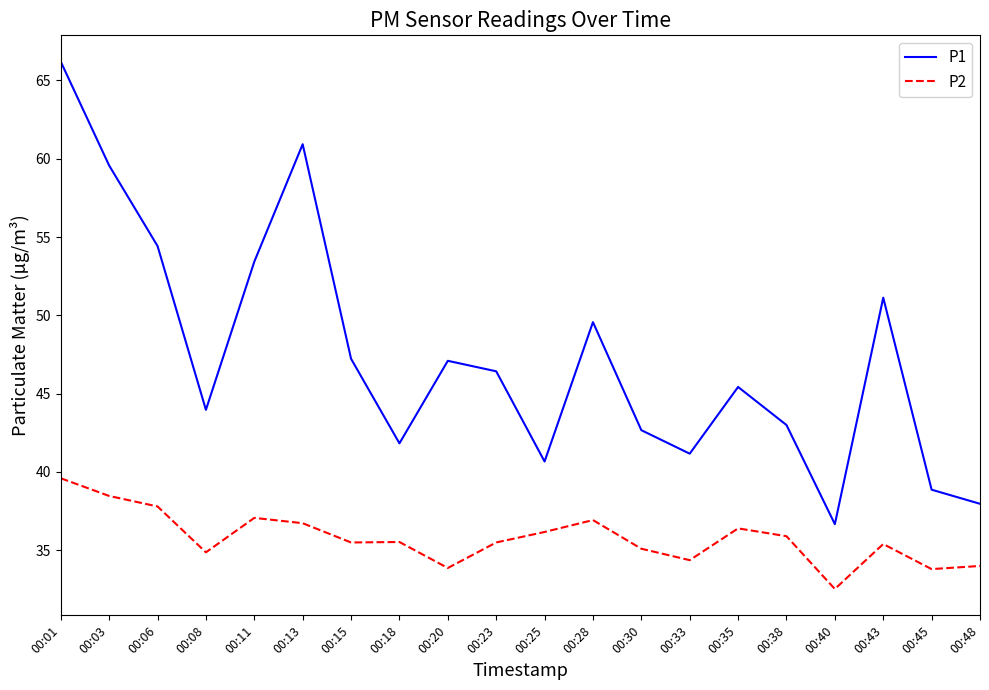

Rank the series by their average value, from highest to lowest.

P1, P2